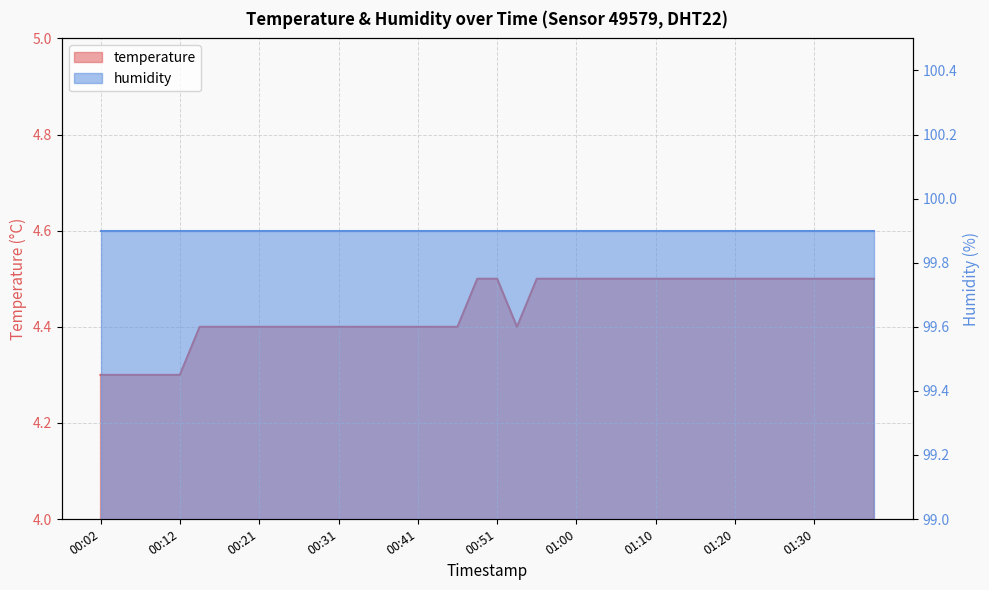

At which label is the value closest to 4?

00:02